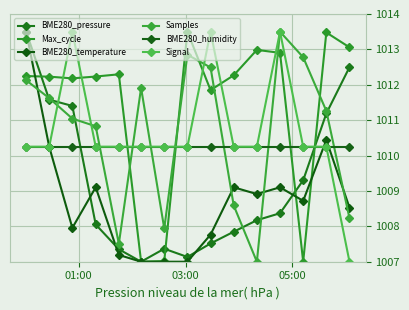

How many lines are shown in the chart?

6